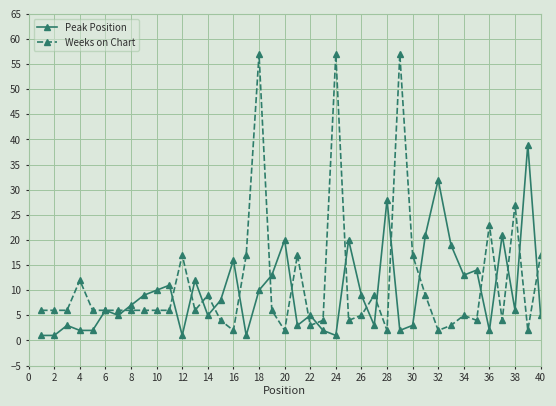

Which series has the largest range (max minus min)?

Weeks on Chart